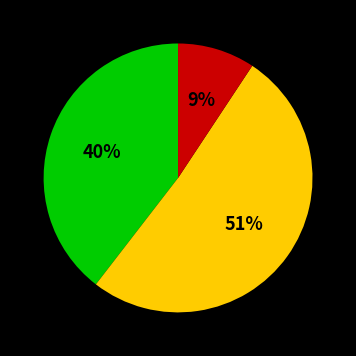

To the nearest percent, what is the difference between the largest and smallest slice percentages?

42%